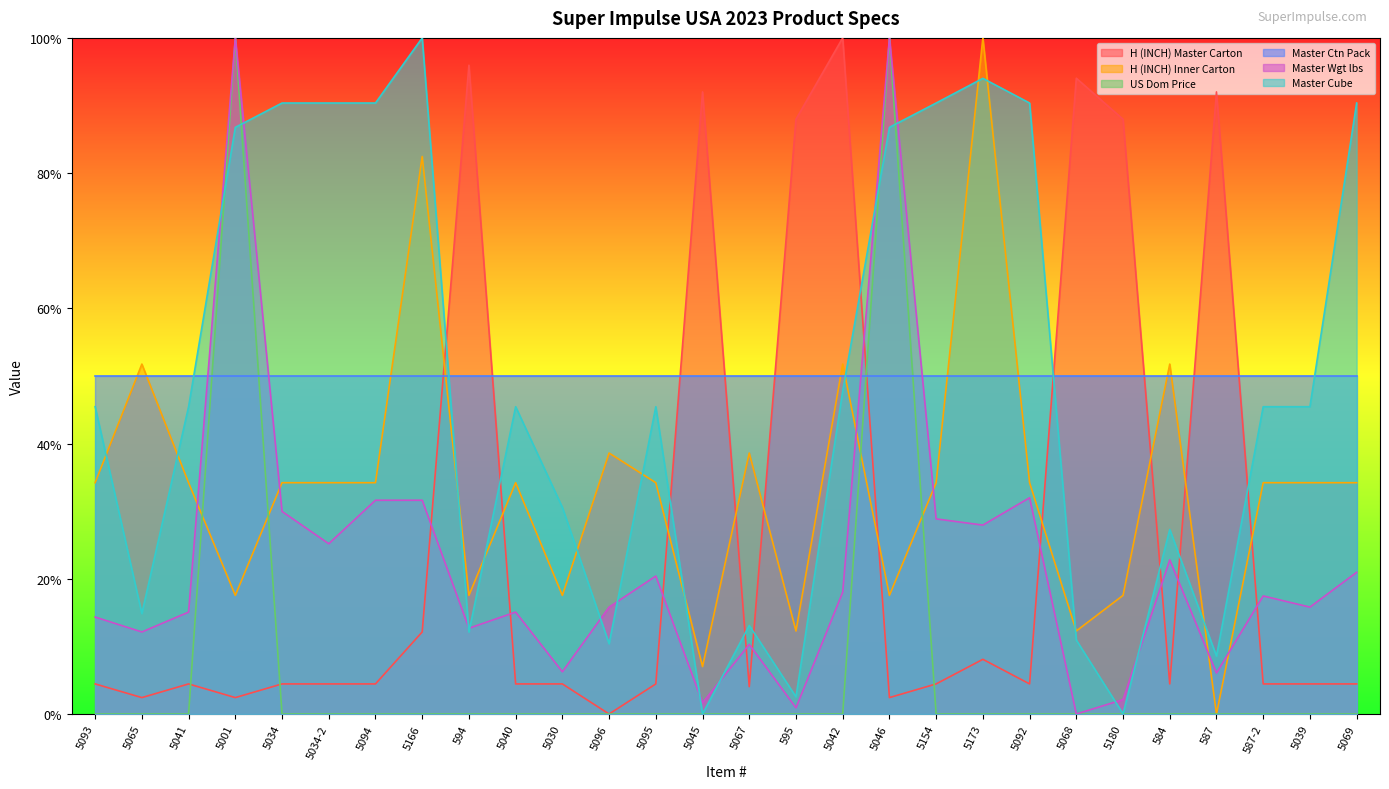

Does the chart have visible grid lines?

No